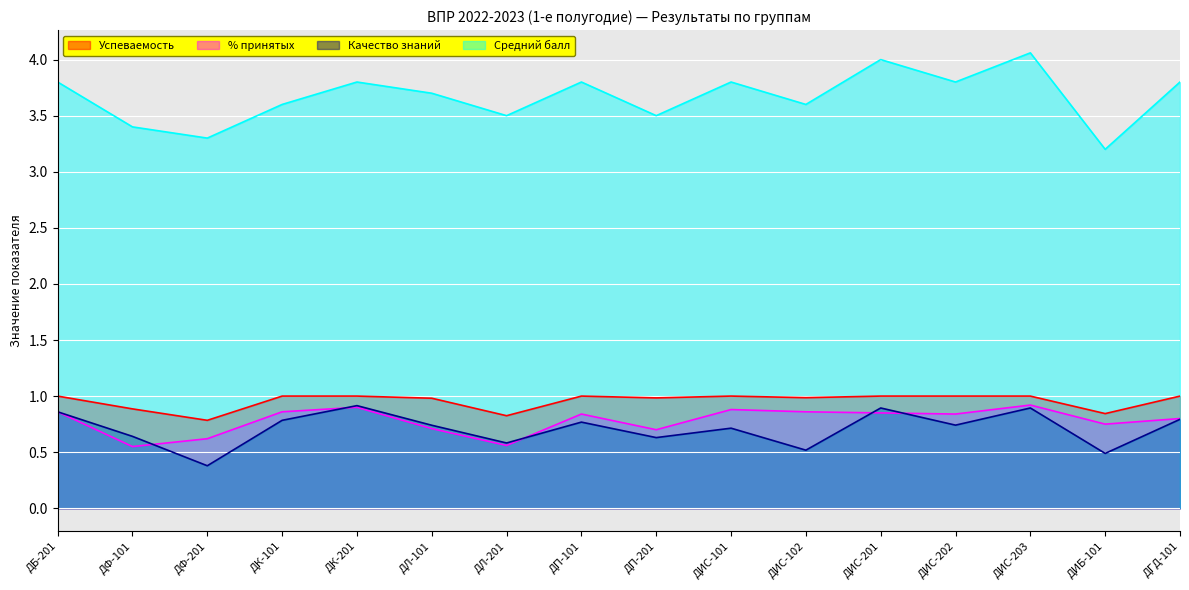

Is the value of % принятых at ДК-101 greater than the value of Успеваемость at ДИС-101?

No